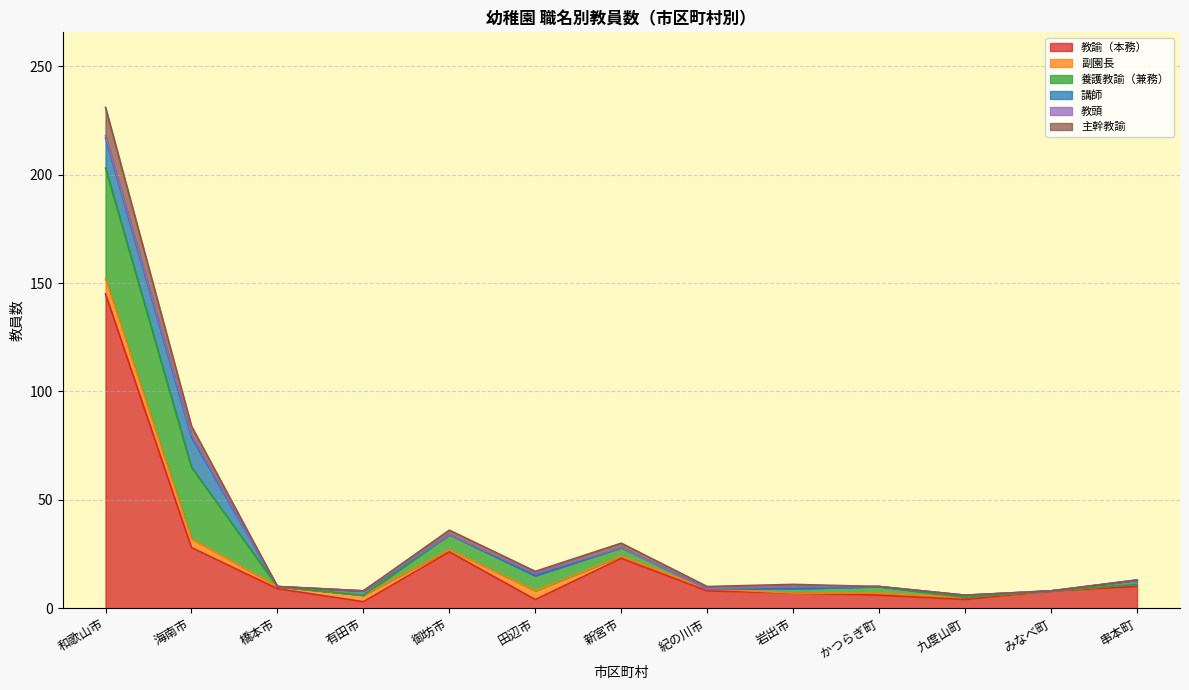

What are all the series names shown in the legend?

教諭（本務）, 副園長, 養護教諭（兼務）, 講師, 教頭, 主幹教諭